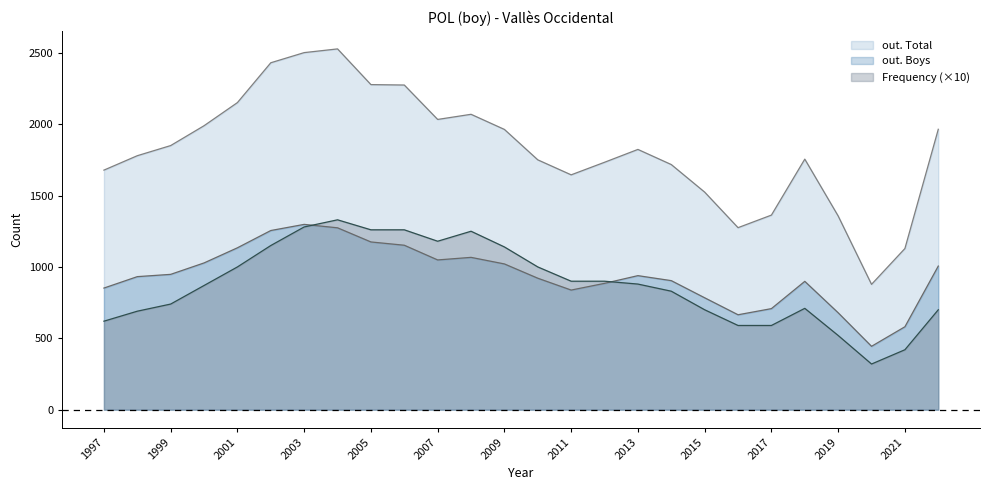

What is the maximum value shown in the chart?

2527